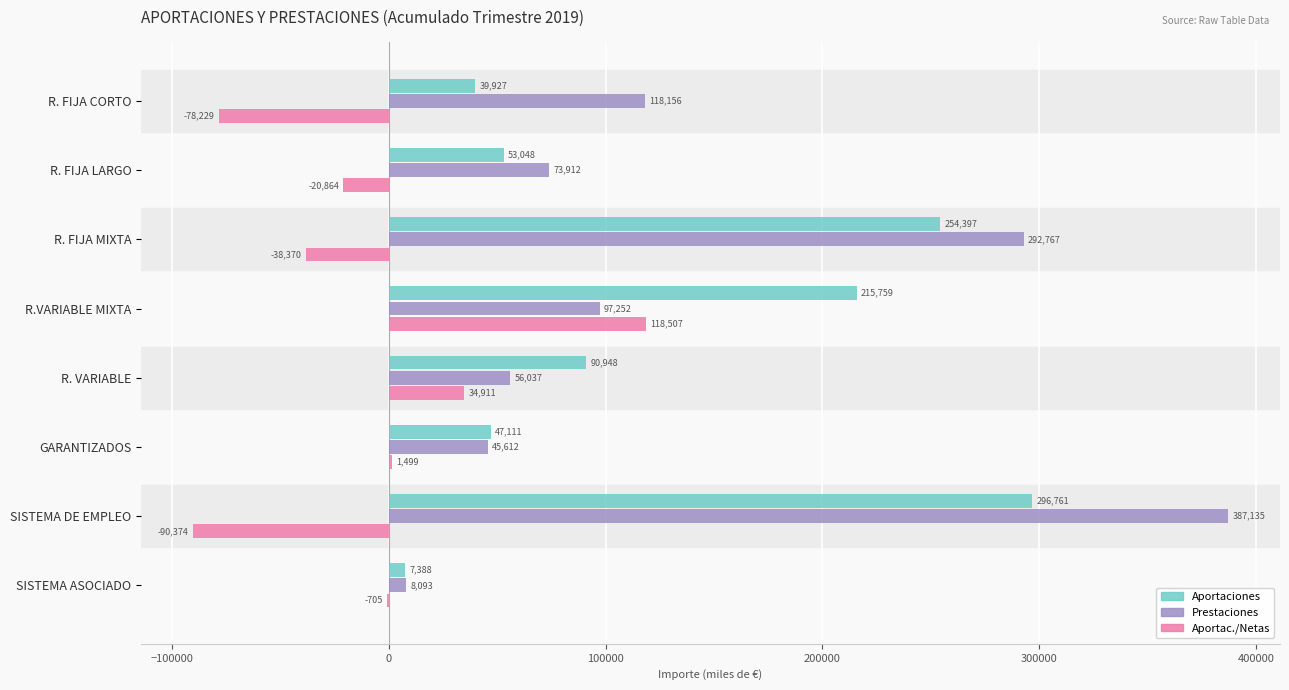

Is the value of Prestaciones at R.VARIABLE MIXTA greater than the value of Aportac./Netas at R. FIJA MIXTA?

Yes